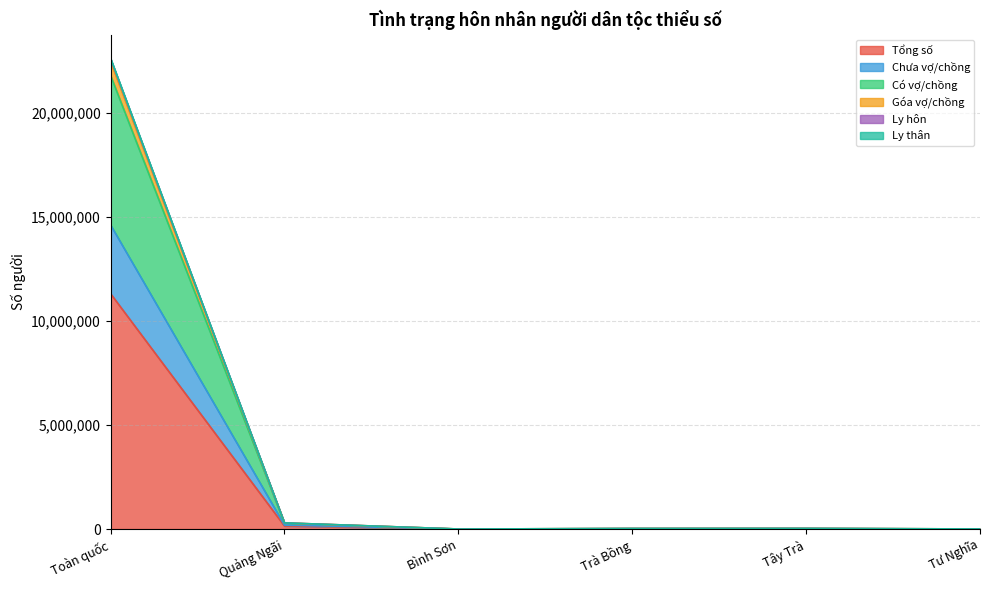

True or false: Ly thân has a value of 5952.4 at Tư Nghĩa.

False